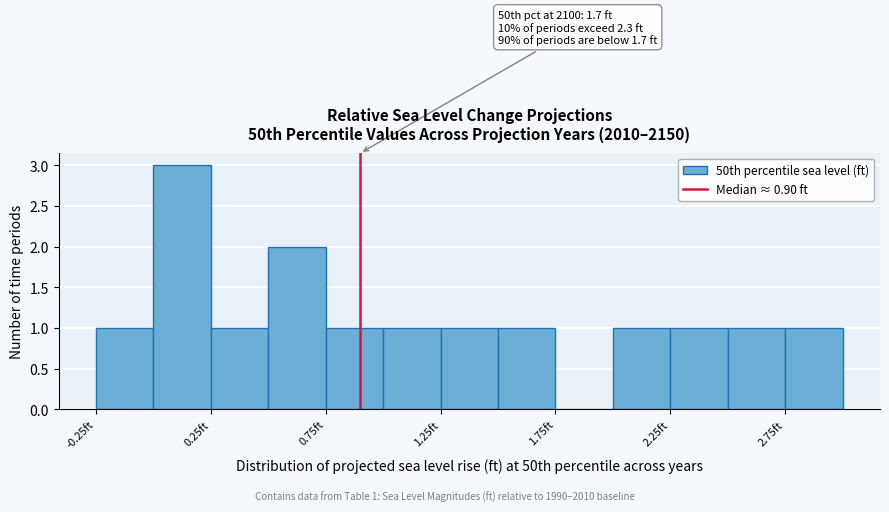

Which range on the x-axis has the tallest bar?

0.00 to 0.25